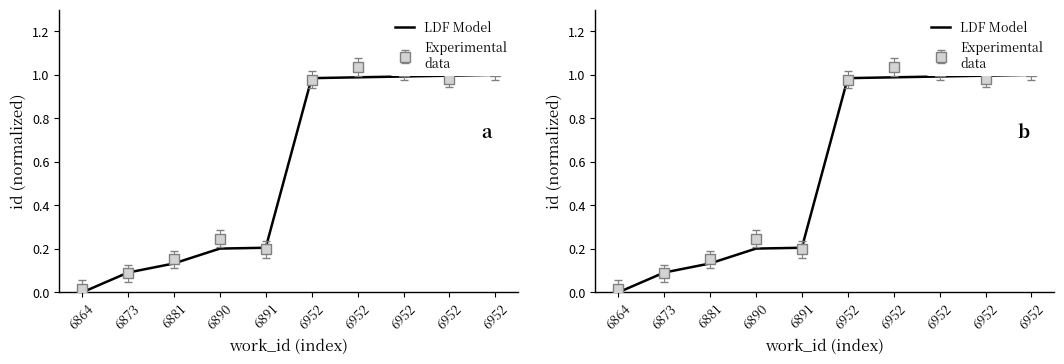

Reading left to right, transcribe all the data shown in this chart.

0.0	0.1	0.1	0.2	0.2	1.0	1.0	1.0	1.0	1.0